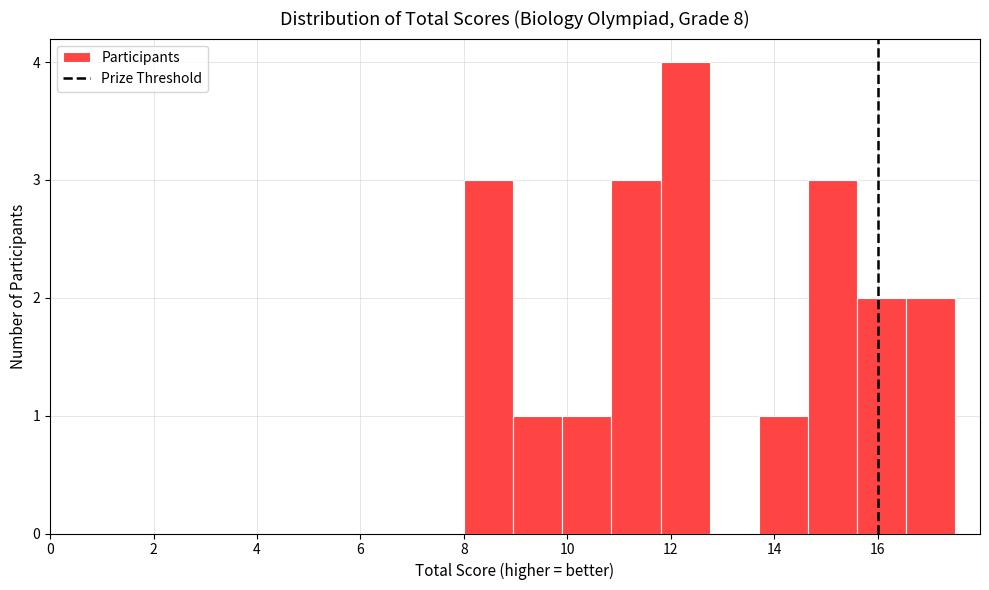

What is the height of the bar covering 9.90 to 10.85 on the x-axis? Neither the bar edges nor the heights are printed on the chart, so give them approximately, as read against the axes.

1